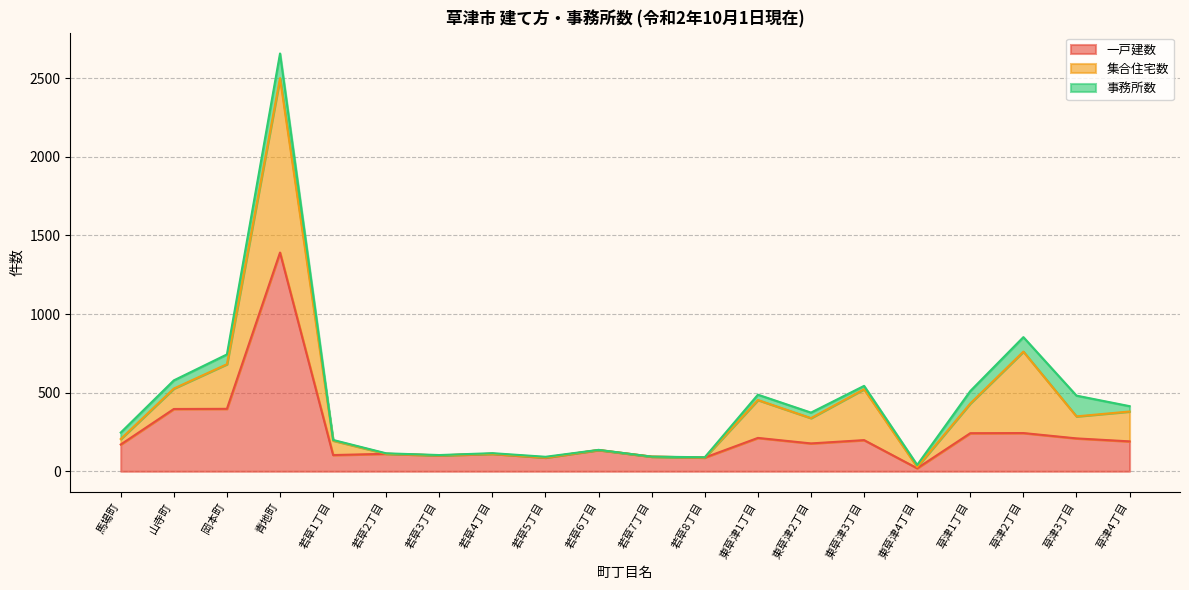

At which category is the sum across all series the highest?

青地町